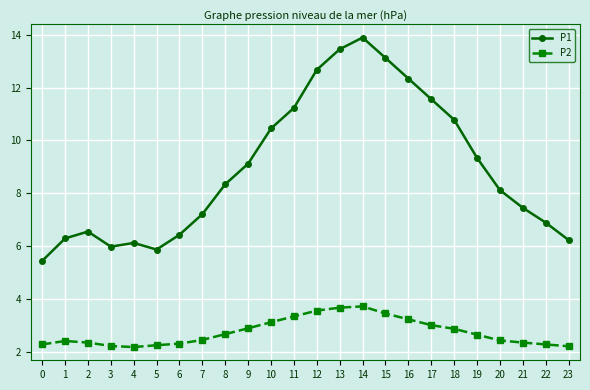

Rank the series at 0 from highest to lowest value.

P1, P2